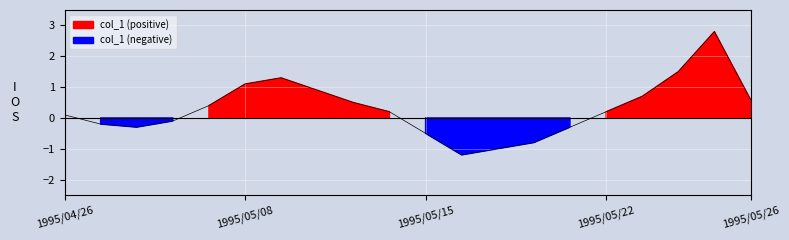

How many lines are shown in the chart?

1